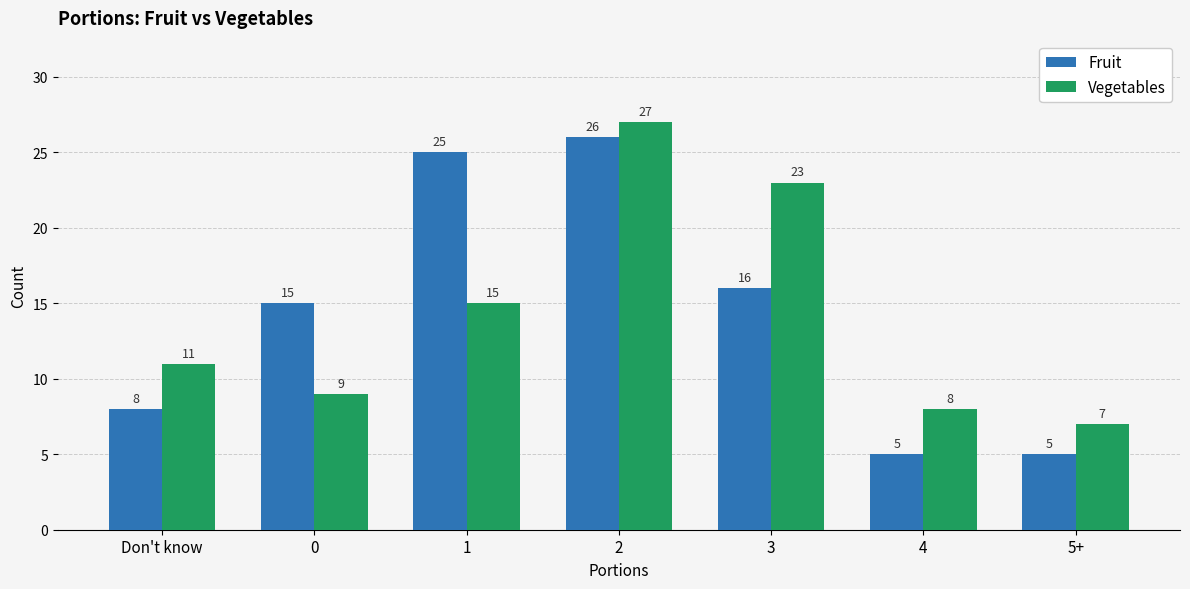

What is the total value across all series at 0?

24